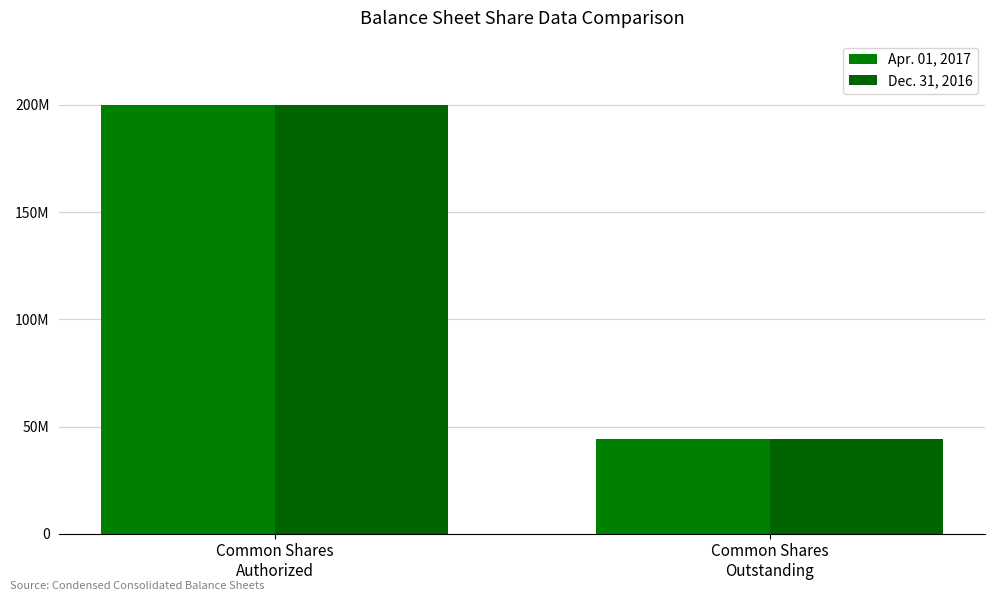

Does the chart contain stacked bars?

No